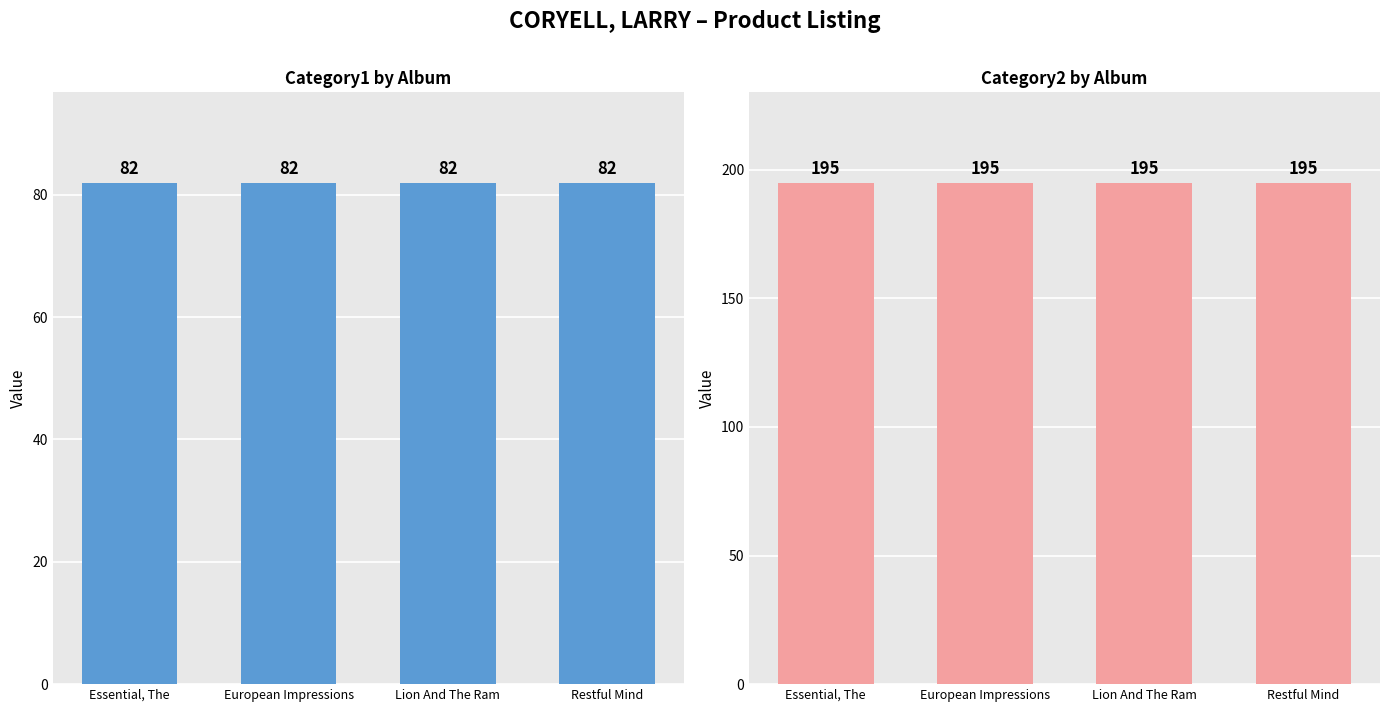

What is the label of the 1st bar from the right?

Restful Mind